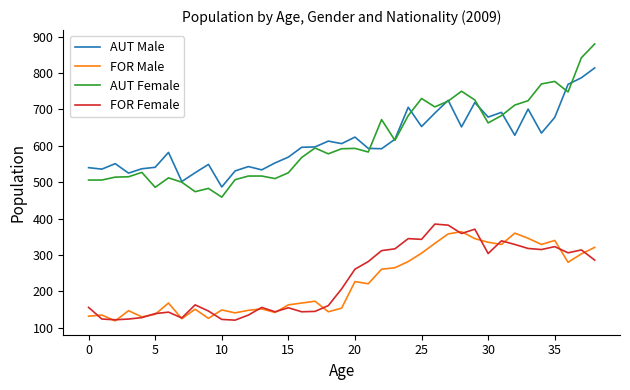

True or false: FOR Male and FOR Female intersect in this chart.

True